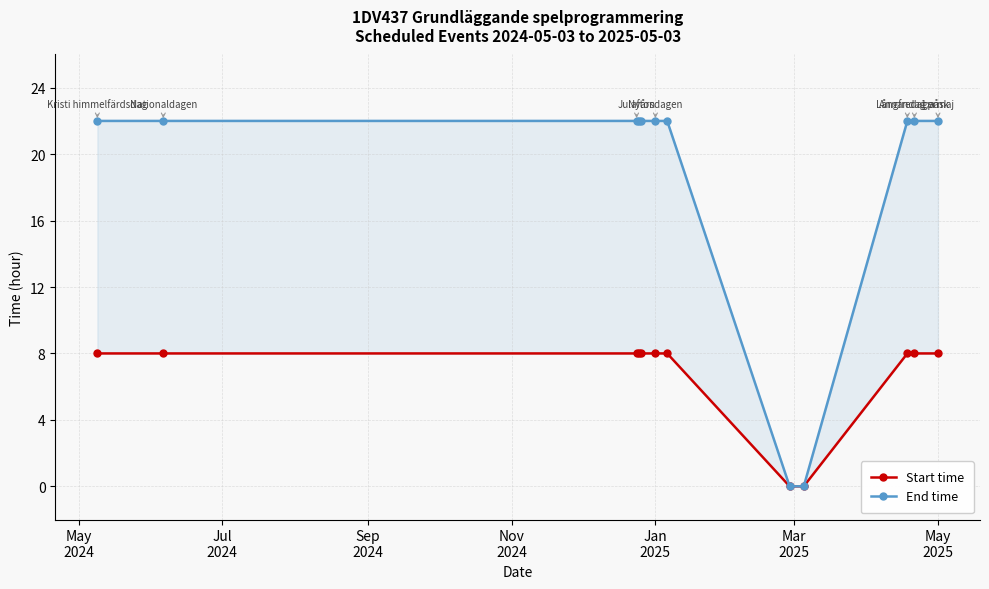

What is the label of the 12th point from the right?

May
2024